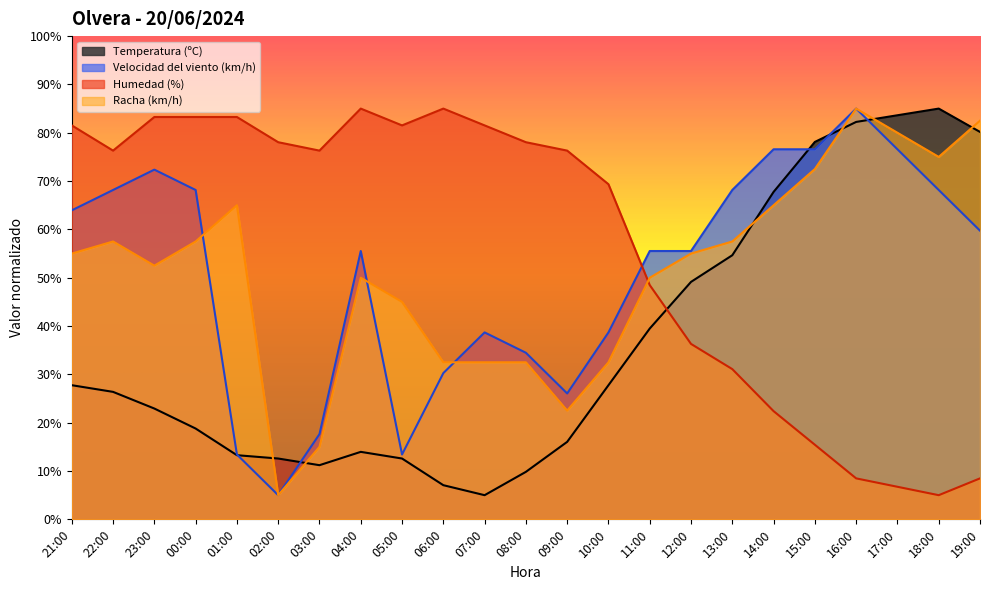

What is the average value of the Velocidad del viento (km/h) series?

50.8